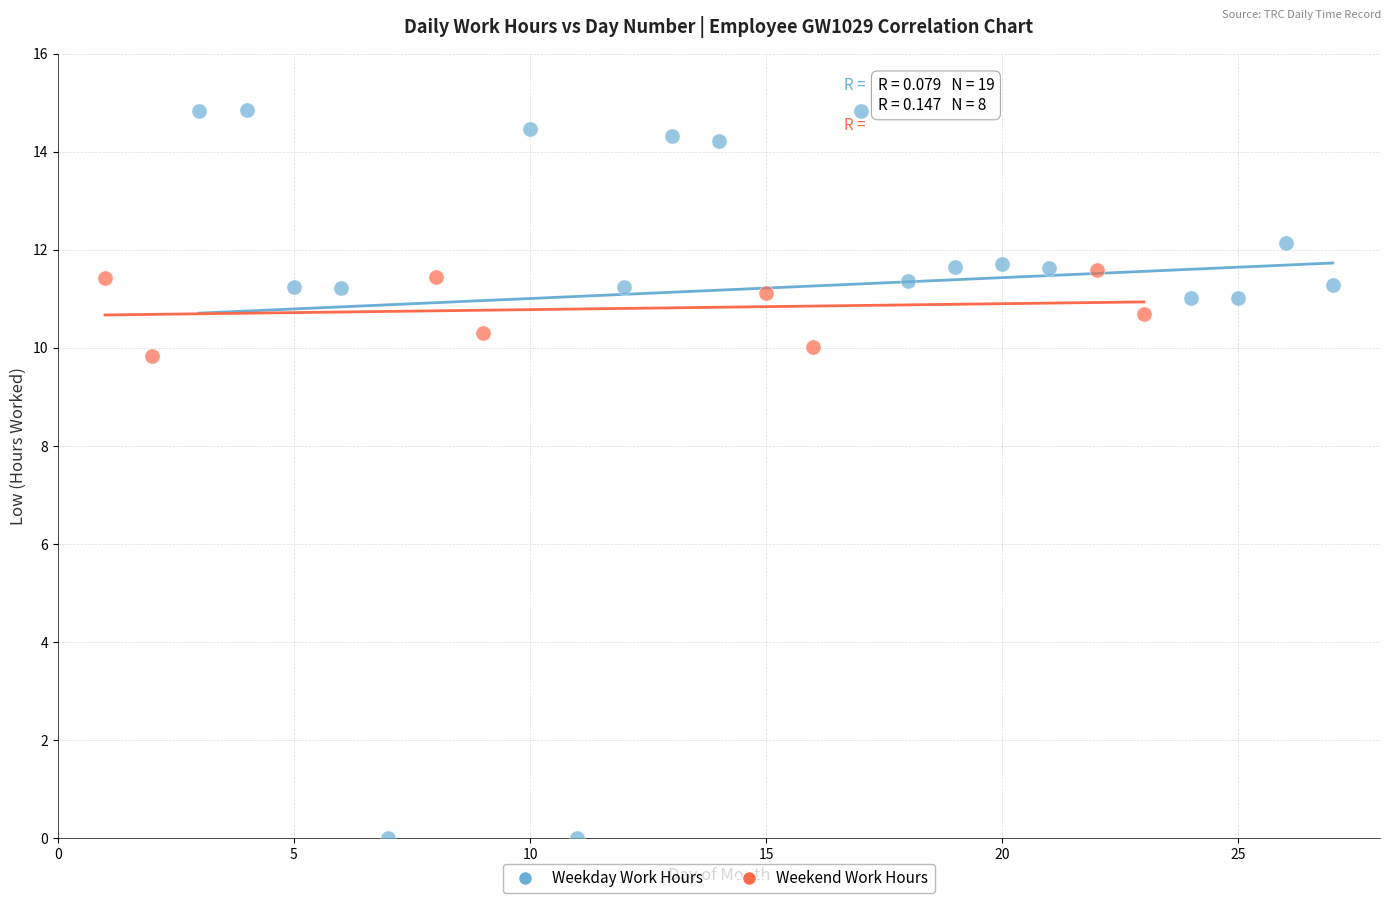

Which series has the largest Y range (max minus min)?

Weekday Work Hours